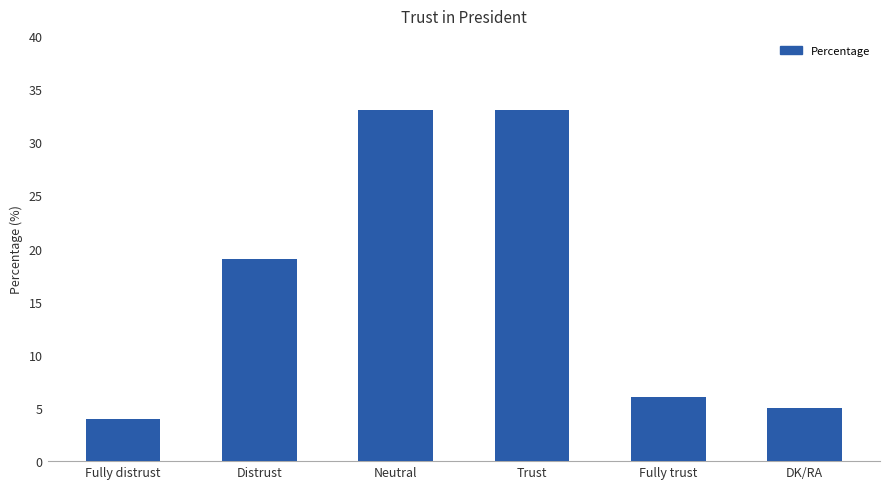

The value at Neutral is 33. True or false?

True